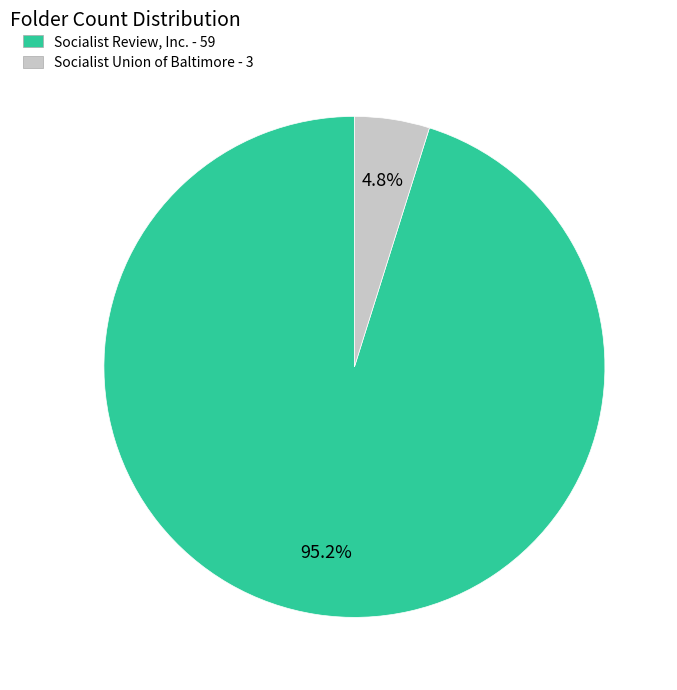

To the nearest percent, what percentage of the pie is Socialist Review, Inc.?

95%